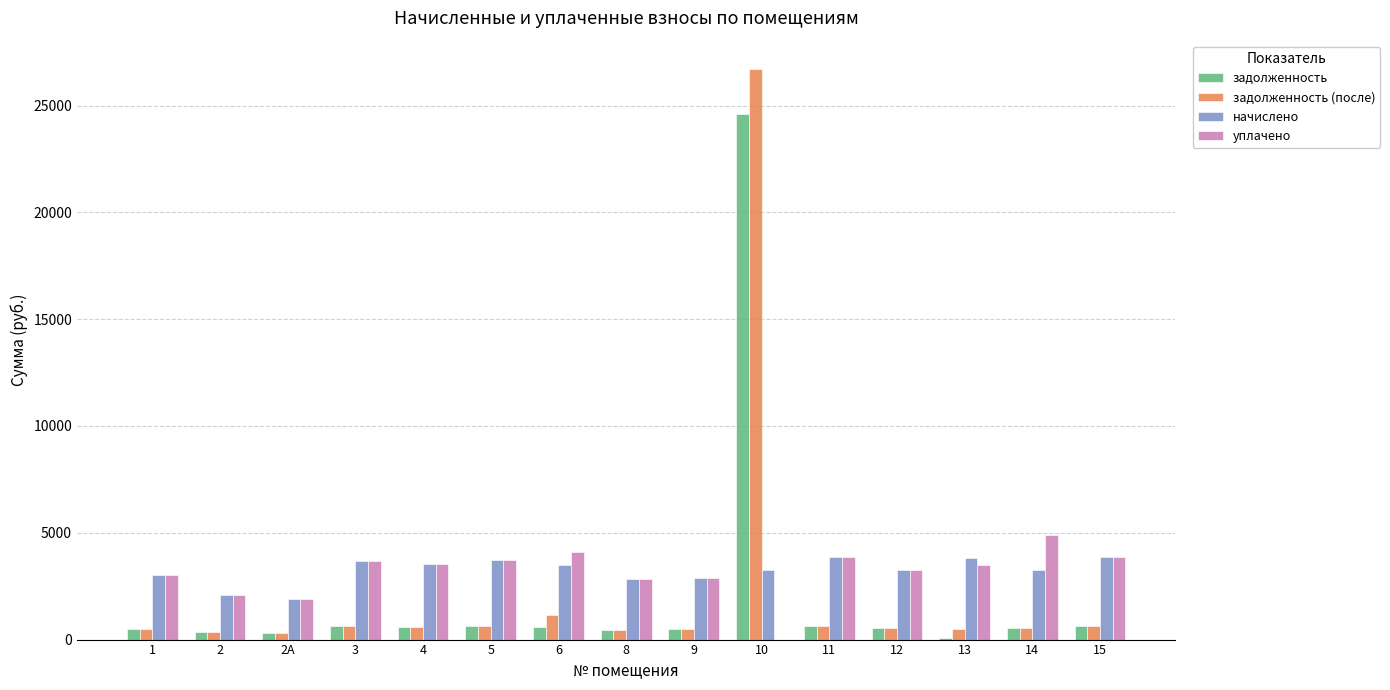

How many series are shown in this chart?

4